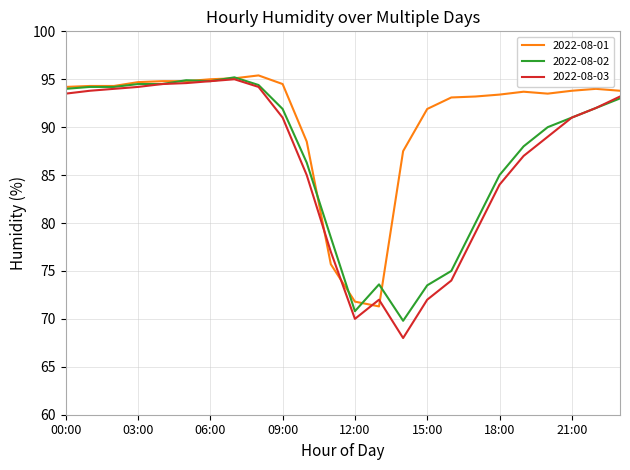

Which series has the largest range (max minus min)?

2022-08-03